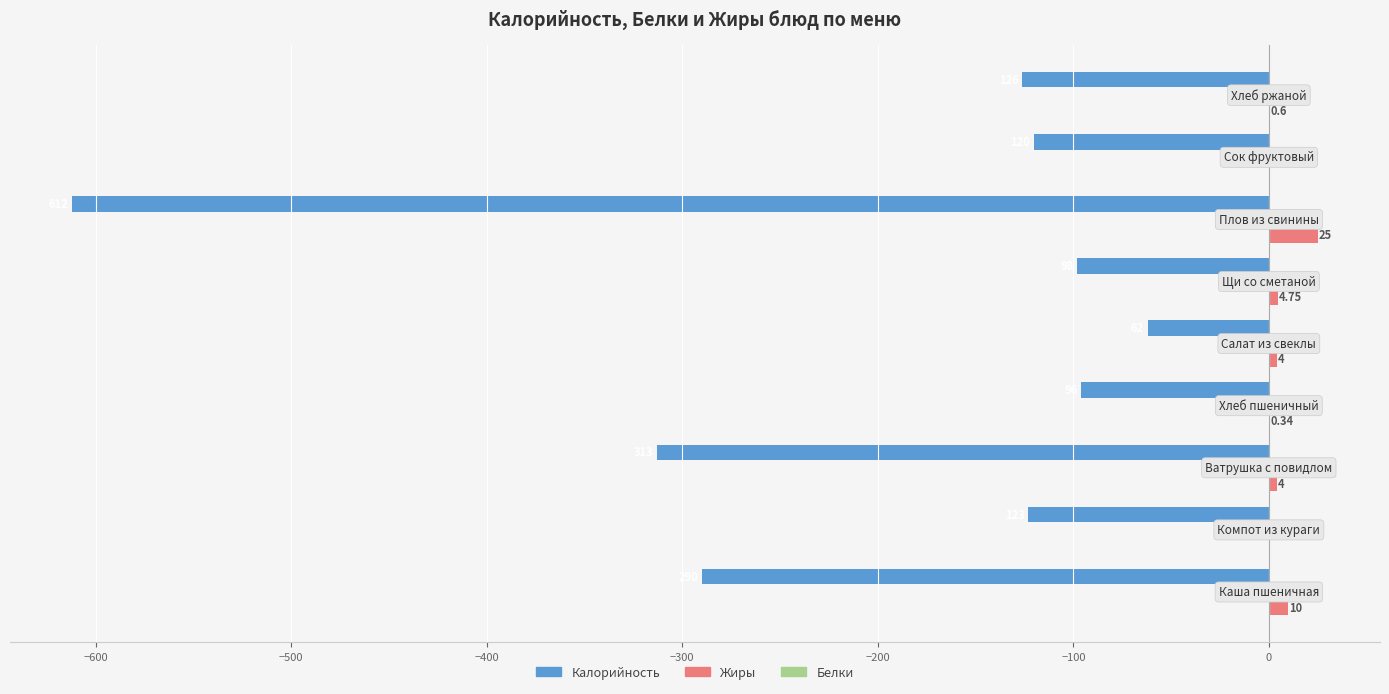

What are all the series names shown in the legend?

Калорийность, Жиры, Белки